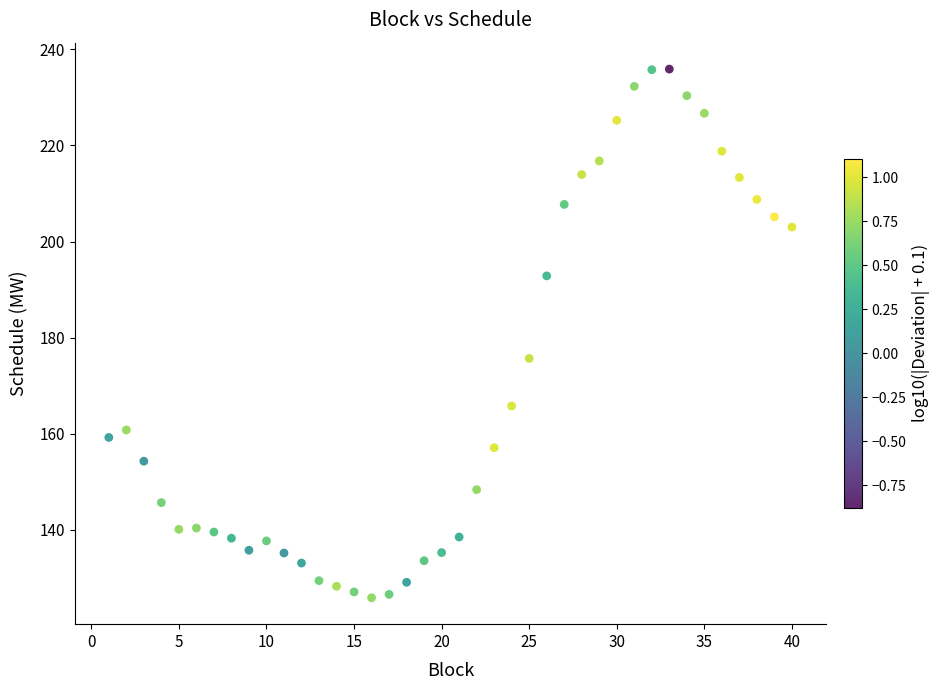

What is the range of Y values (max minus min)?

110.1